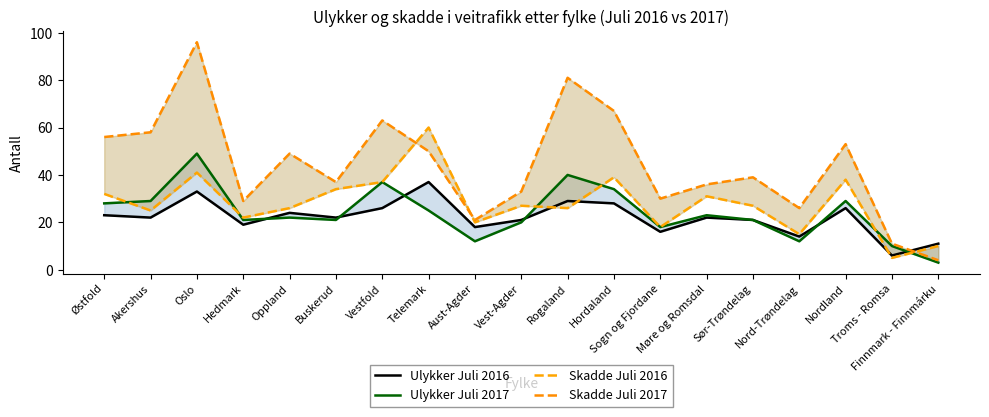

What are all the series names shown in the legend?

Ulykker Juli 2016, Ulykker Juli 2017, Skadde Juli 2016, Skadde Juli 2017